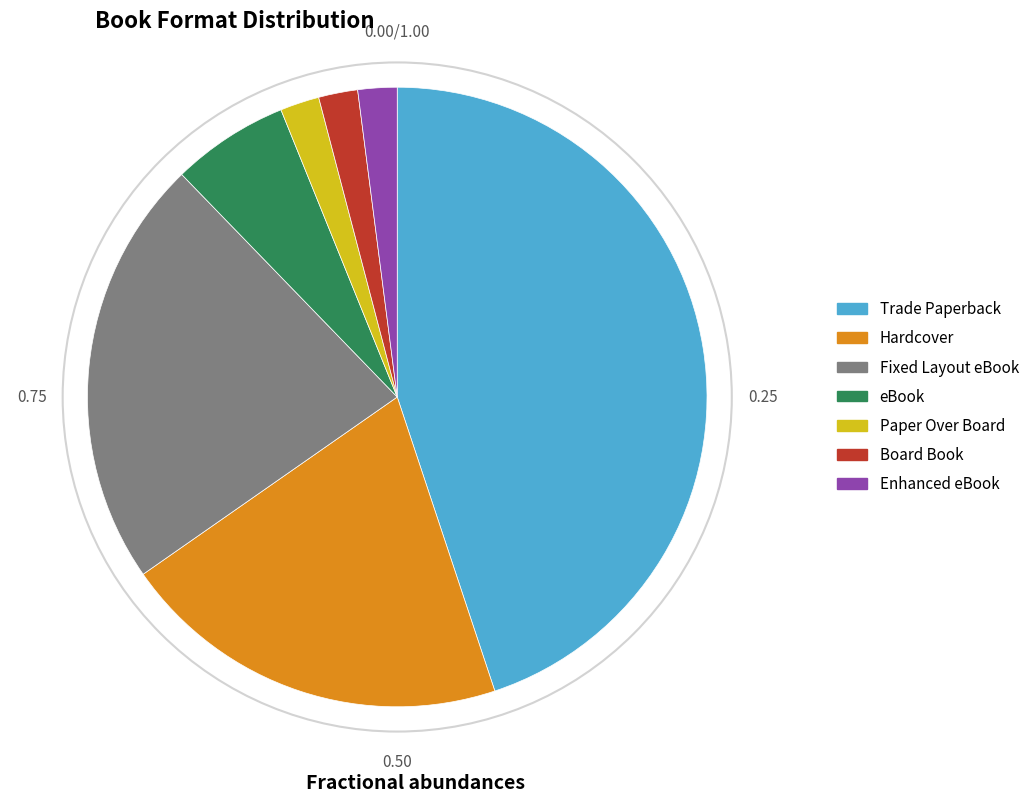

The Hardcover slice represents 13% of the pie. True or false?

False